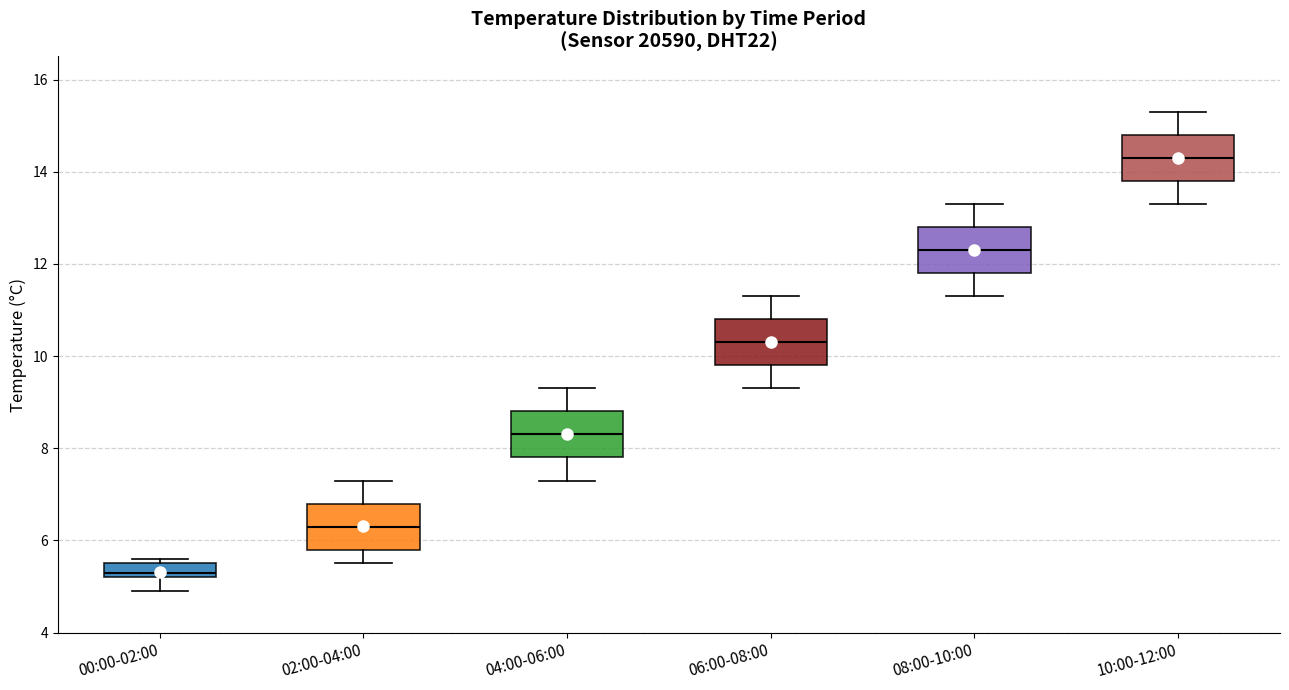

Where does the median line of the box for 04:00-06:00 sit on the y-axis? The values are not printed on the chart, so give them approximately, as read against the axis.

8.4